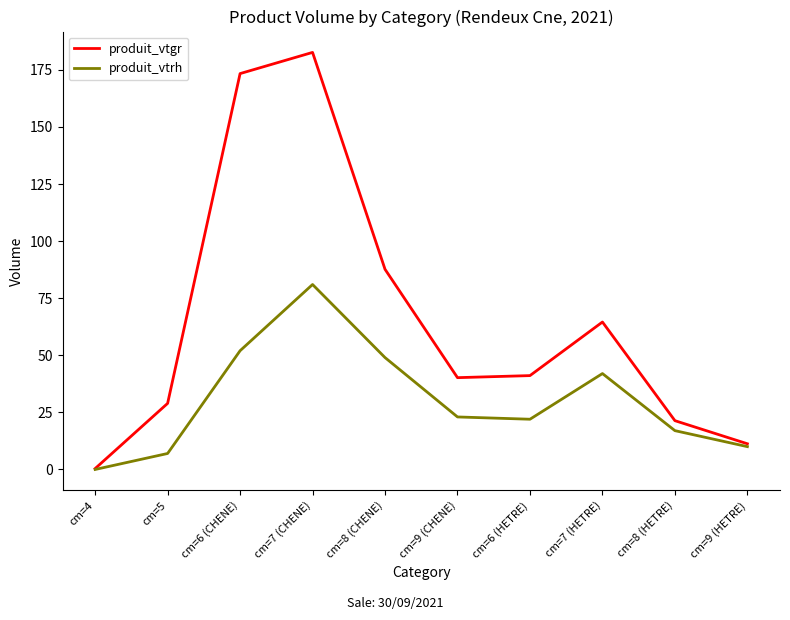

What is the maximum value for produit_vtgr?

182.6